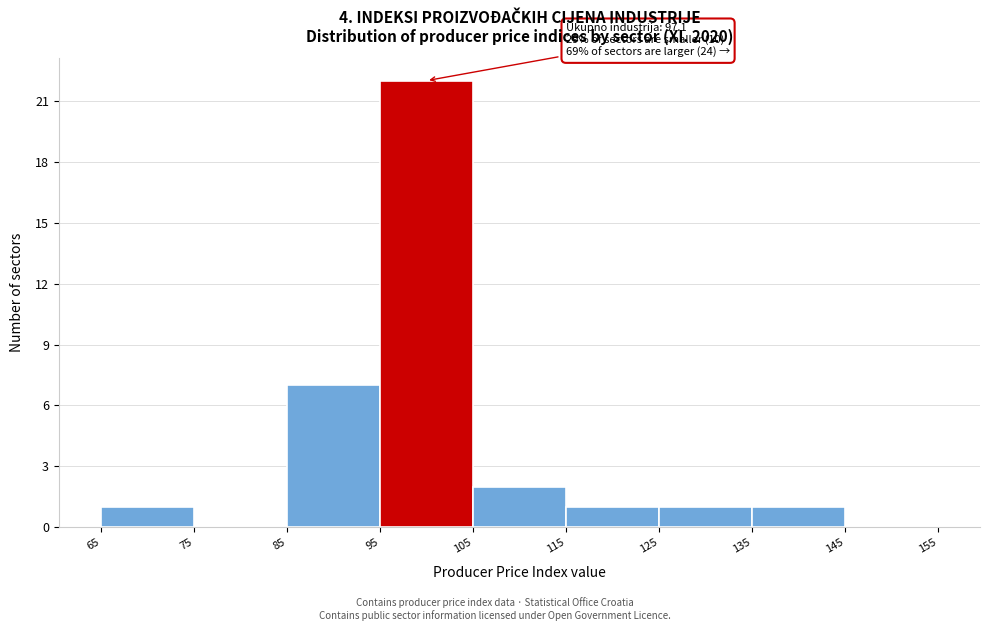

Over which range of the x-axis is the bar tallest?

95 to 105